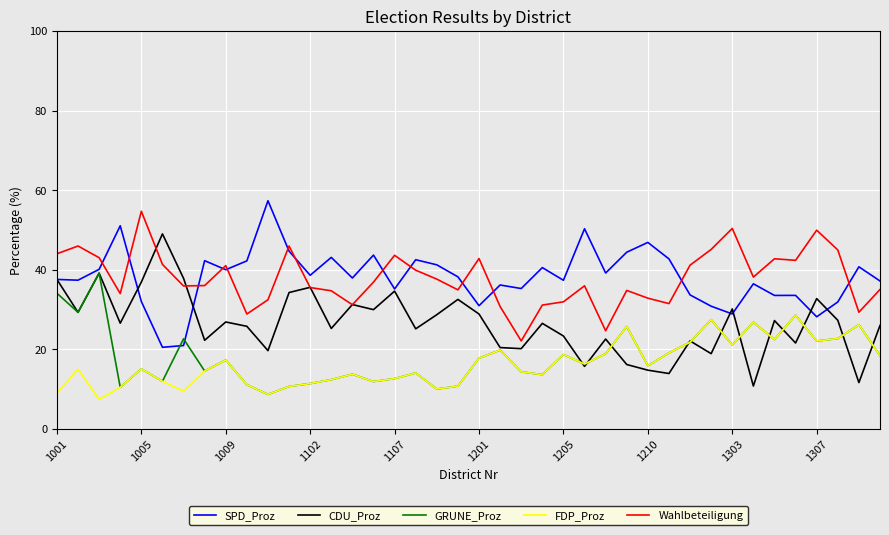

What is the maximum value for FDP_Proz?

28.6